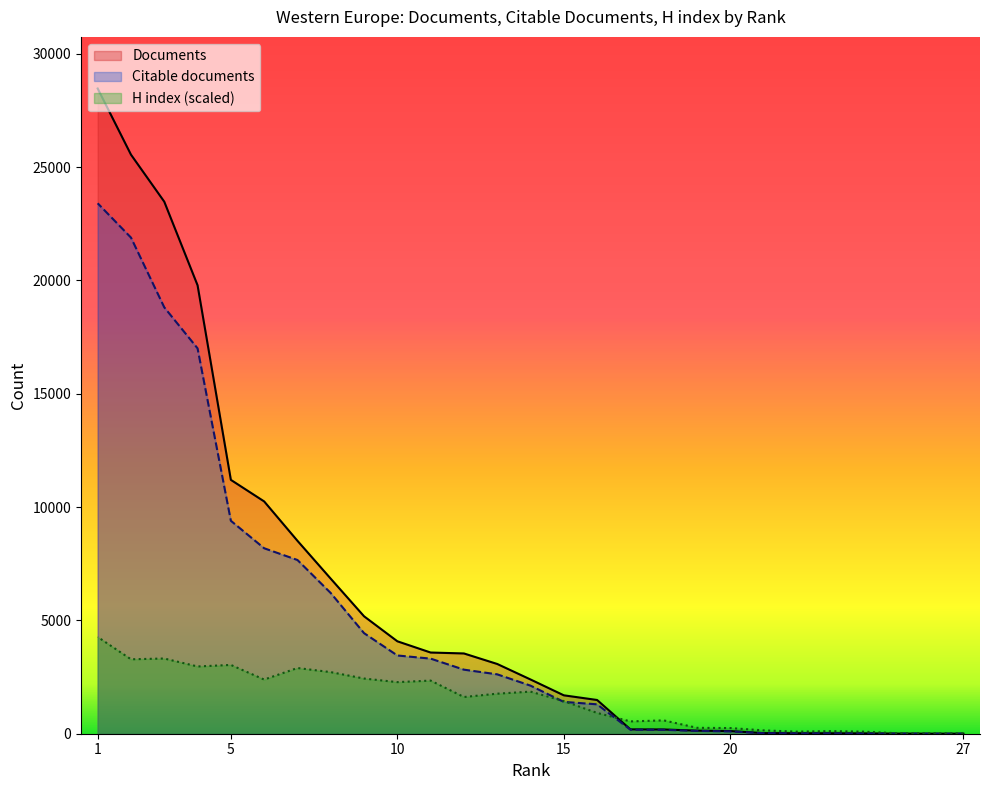

What is the difference between the maximum and second lowest values in the H index series?

4246.9